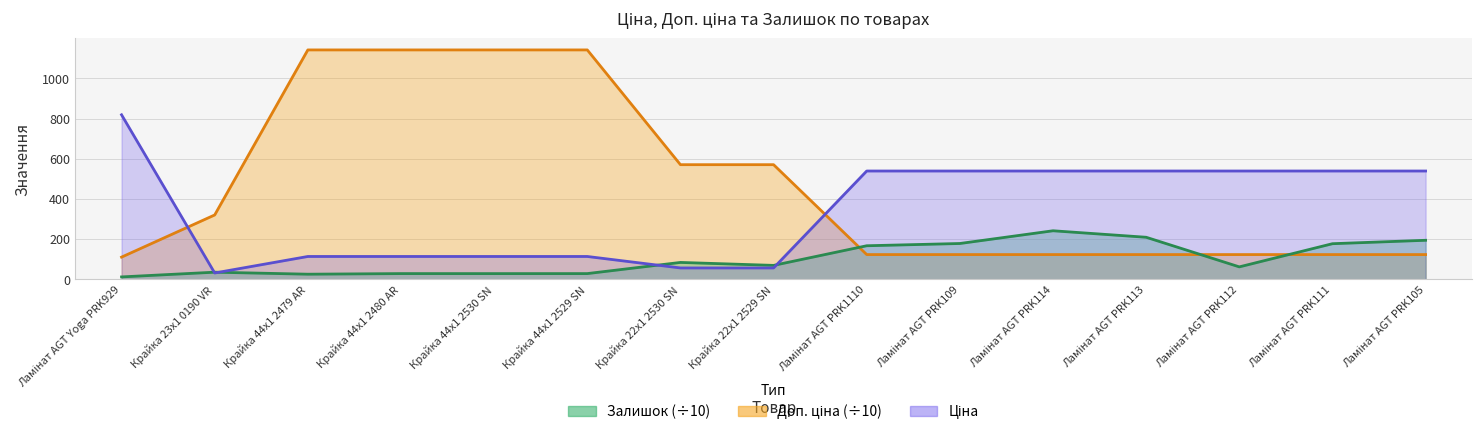

Which series has the widest spread of values?

Доп. ціна